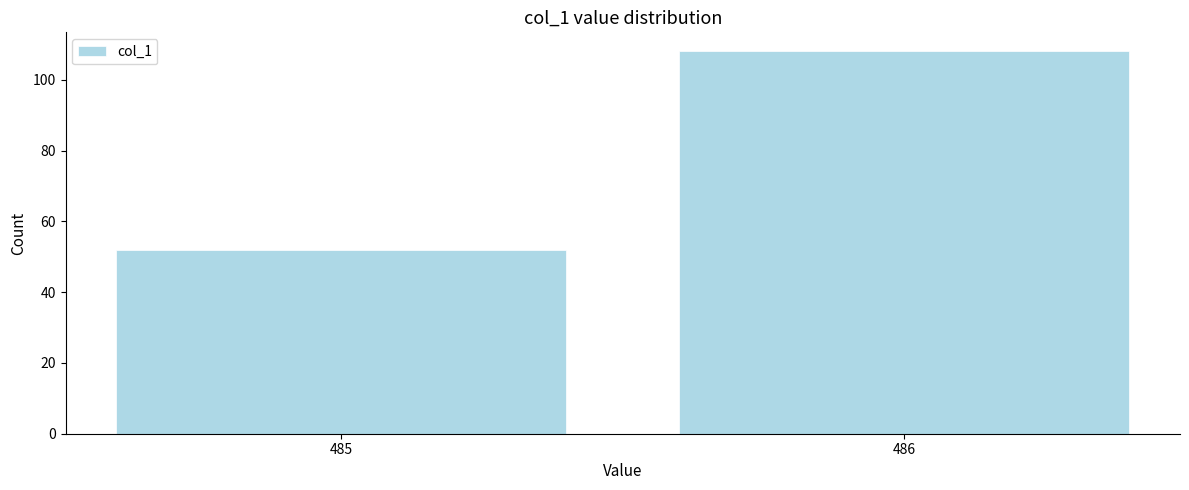

Reading left to right, list all the values displayed in this chart.

52	108